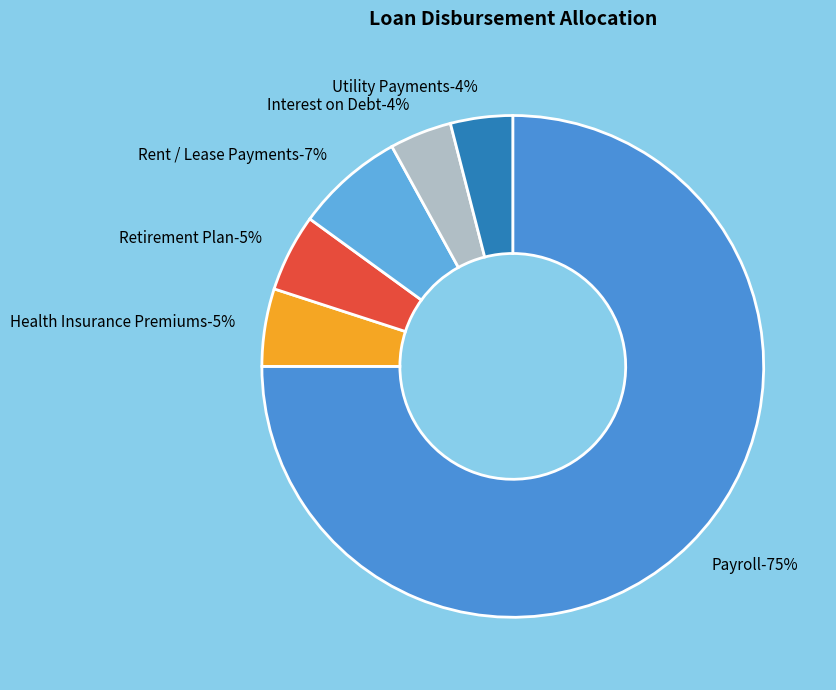

To the nearest percent, what is the difference between the largest and smallest slice percentages?

71%